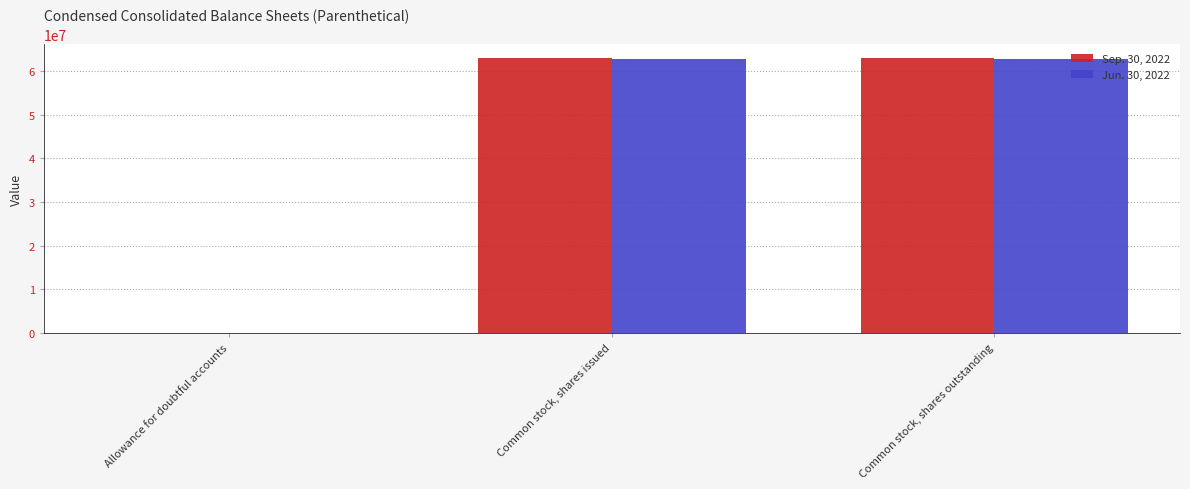

What is the sum of the Sep. 30, 2022 values at Allowance for doubtful accounts and Common stock, shares outstanding?

62985892